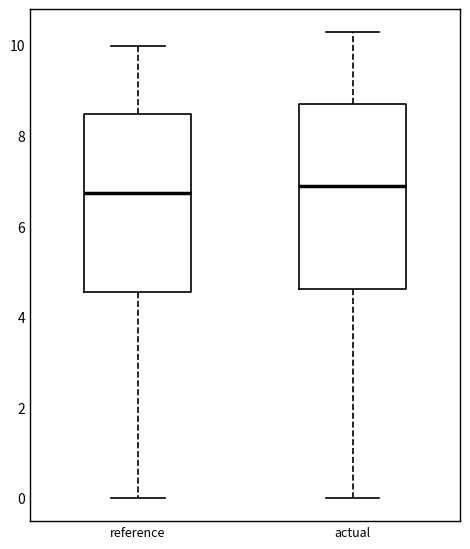

Reading left to right, read every box against the y-axis: the position of its median line, the range the box covers, and the ends of its whiskers. The values are not printed on the chart, so give them approximately, as read against the axis.

reference: median 6.8, box 4.6 to 8.4, whiskers 0.0 to 10.0
actual: median 6.8, box 4.6 to 8.6, whiskers 0.0 to 10.2